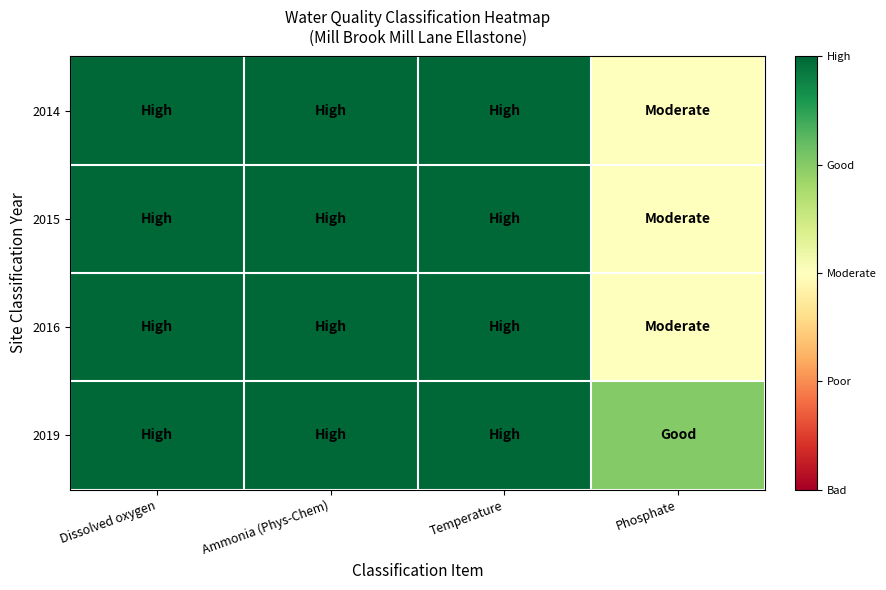

Reading left to right, what are all the values shown in this chart?

2014: Dissolved oxygen=5	Ammonia (Phys-Chem)=5	Temperature=5	Phosphate=3
2015: Dissolved oxygen=5	Ammonia (Phys-Chem)=5	Temperature=5	Phosphate=3
2016: Dissolved oxygen=5	Ammonia (Phys-Chem)=5	Temperature=5	Phosphate=3
2019: Dissolved oxygen=5	Ammonia (Phys-Chem)=5	Temperature=5	Phosphate=4